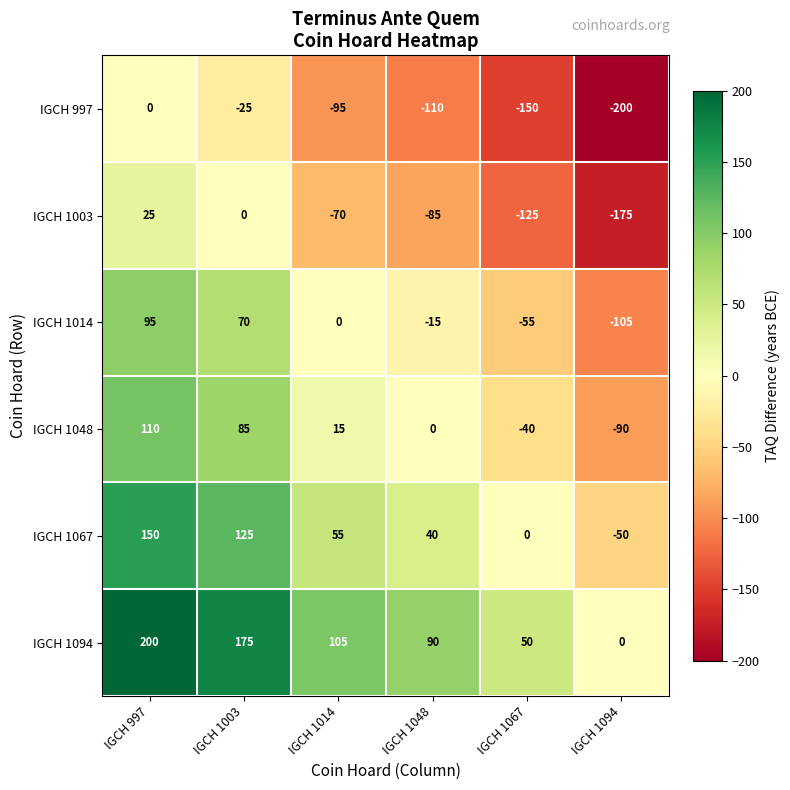

How many data points in IGCH 1048 are less than 15?

3